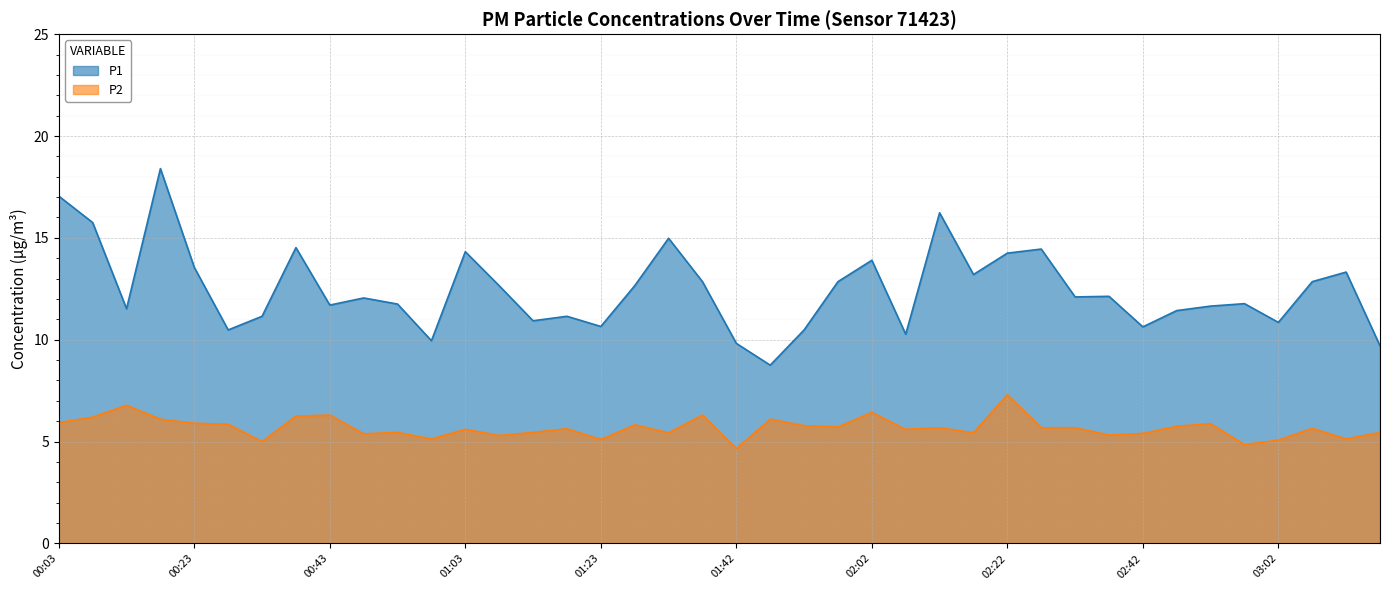

What value does the P1 series have at 02:42?

10.6